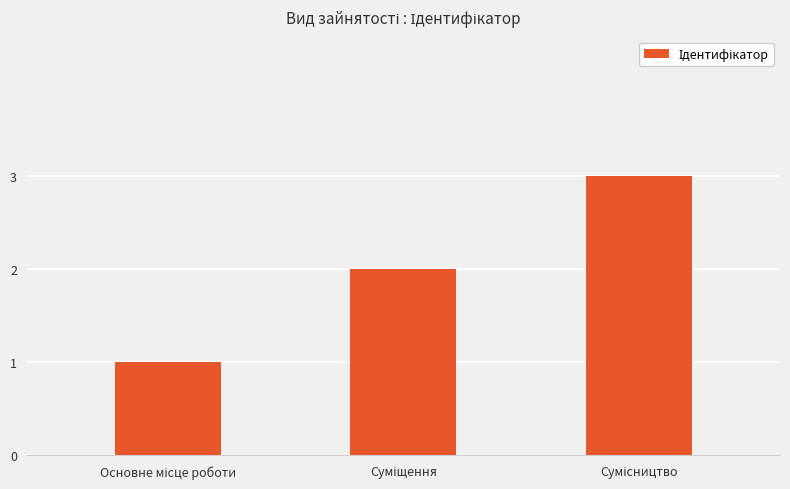

What is the maximum value shown in the chart?

3